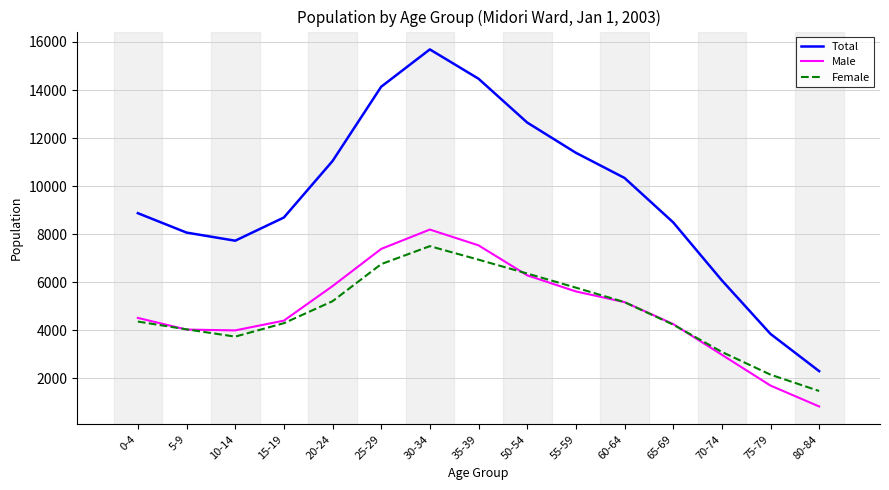

List the series in order of their peak value, highest first.

Total, Male, Female